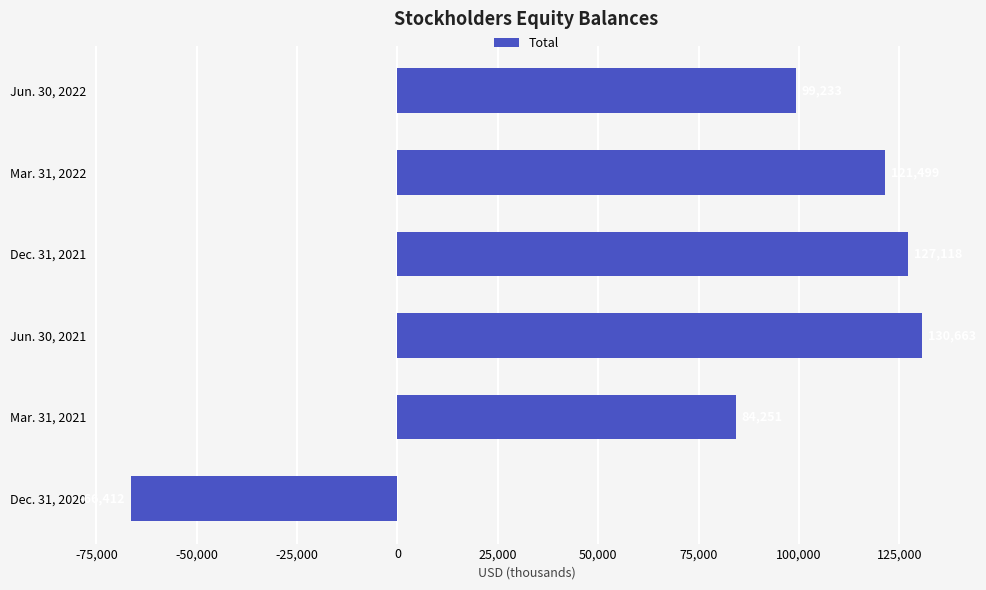

What is the average value?

82725